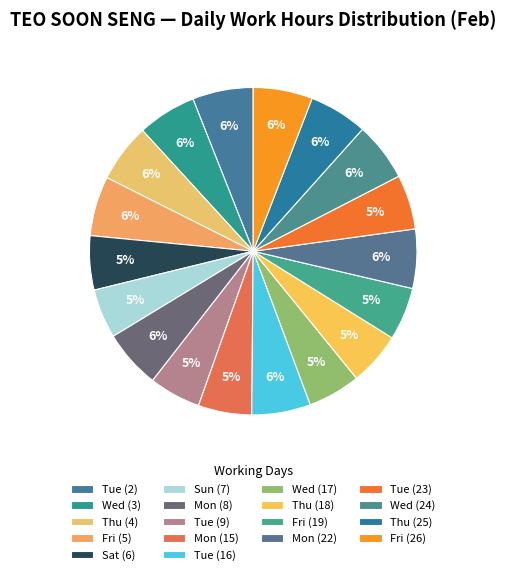

How many segments does this pie chart have?

18